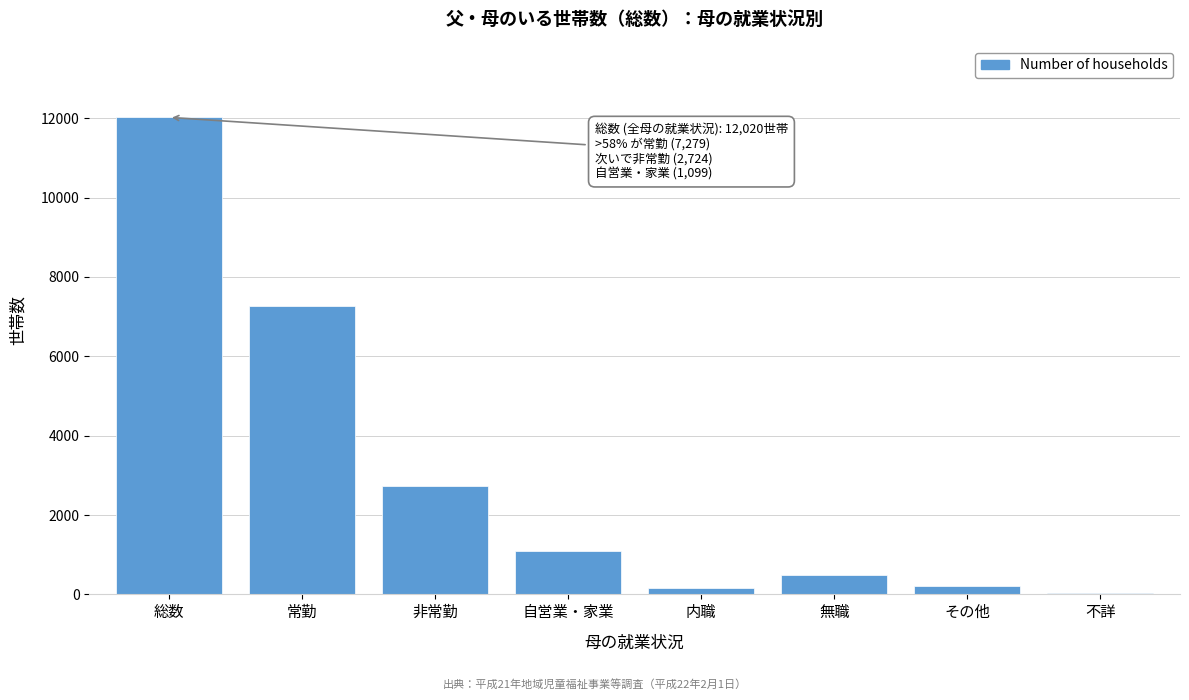

What is the label of the 1st bar from the right?

不詳